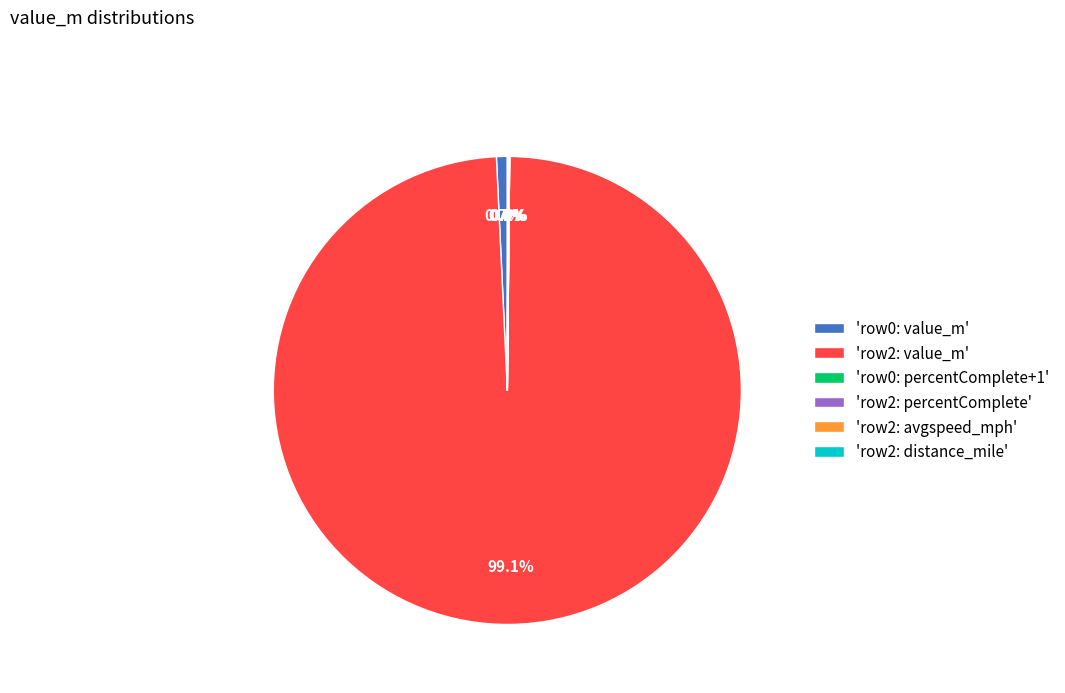

What is the largest slice in the pie chart?

'row2: value_m'